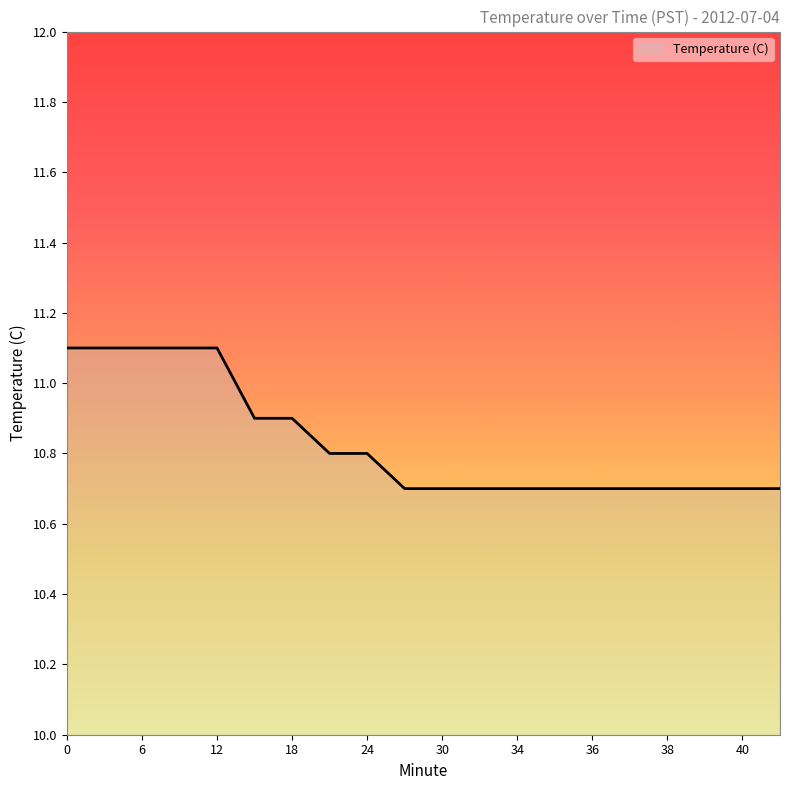

What is the greatest value displayed?

11.1